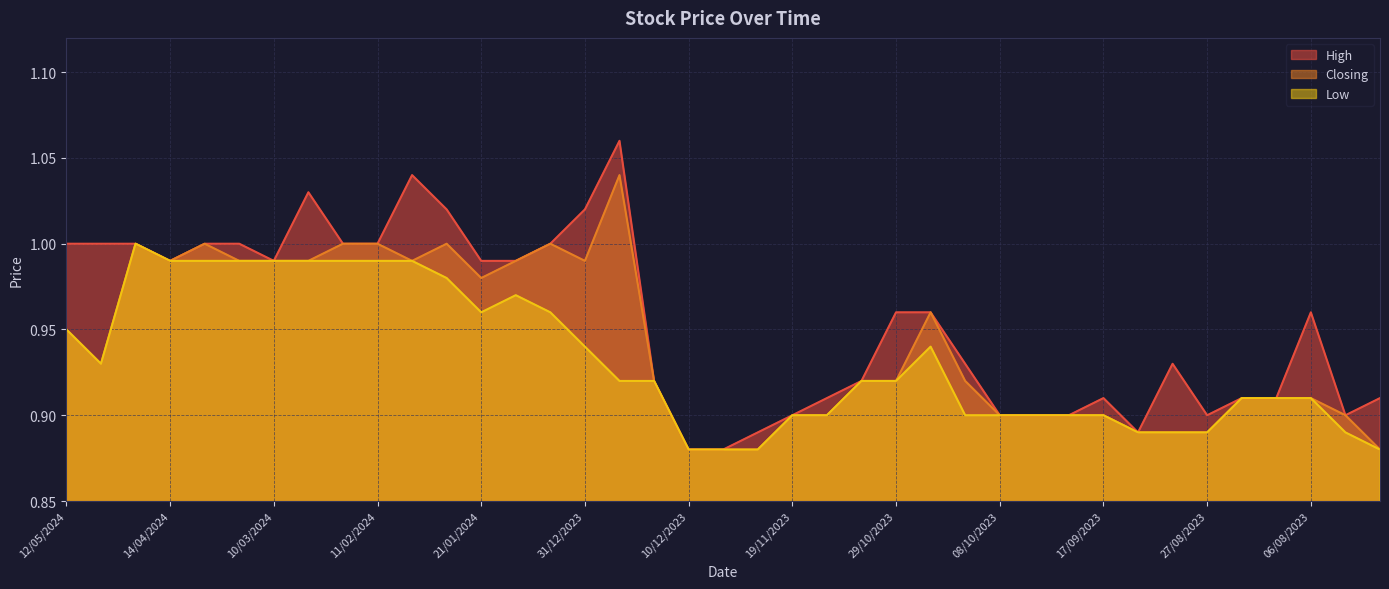

List the labels in order of High value, largest first.

24/12/2023, 04/02/2024, 25/02/2024, 28/01/2024, 31/12/2023, 12/05/2024, 28/04/2024, 21/04/2024, 31/03/2024, 24/03/2024, 18/02/2024, 11/02/2024, 07/01/2024, 14/04/2024, 10/03/2024, 21/01/2024, 14/01/2024, 29/10/2023, 22/10/2023, 06/08/2023, 15/10/2023, 03/09/2023, 17/12/2023, 05/11/2023, 12/11/2023, 17/09/2023, 20/08/2023, 13/08/2023, 23/07/2023, 19/11/2023, 08/10/2023, 01/10/2023, 24/09/2023, 27/08/2023, 30/07/2023, 26/11/2023, 10/09/2023, 10/12/2023, 03/12/2023